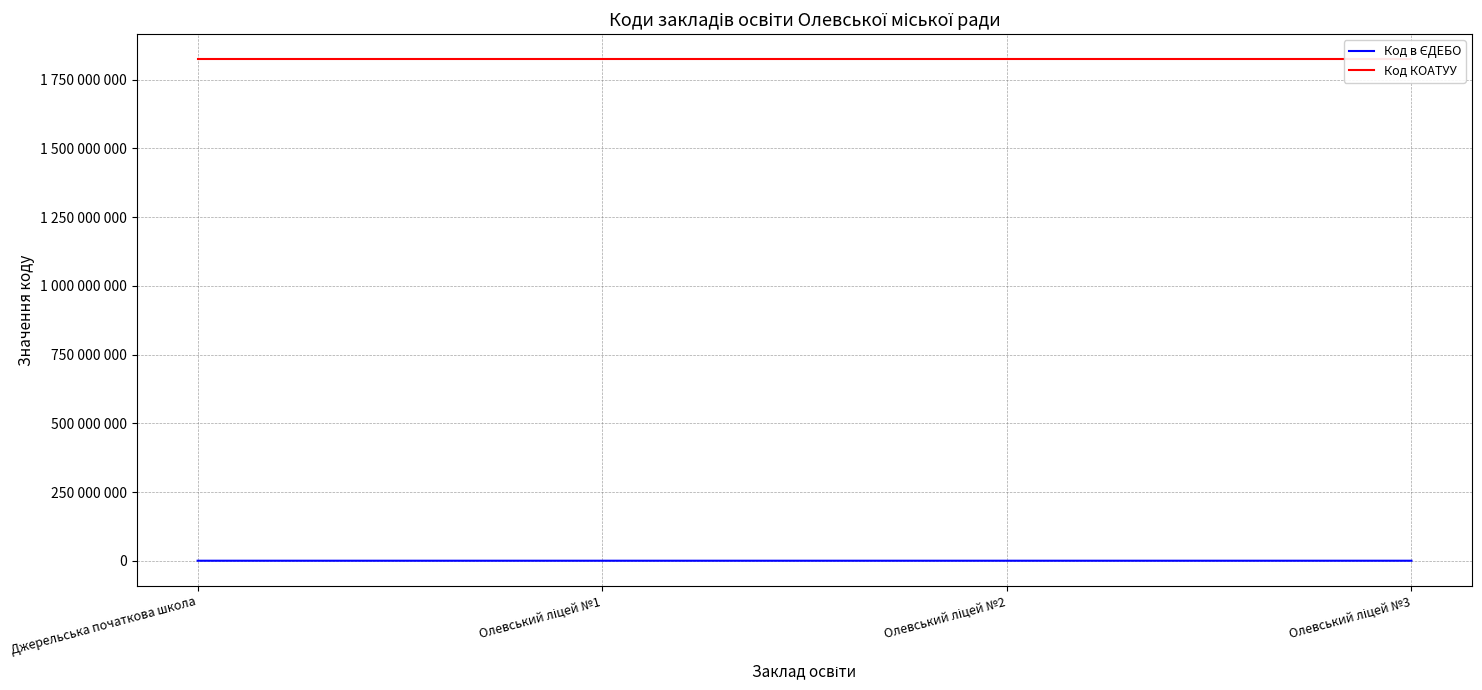

What is the value of the Код КОАТУУ point at the 4th from the left?

1824410100